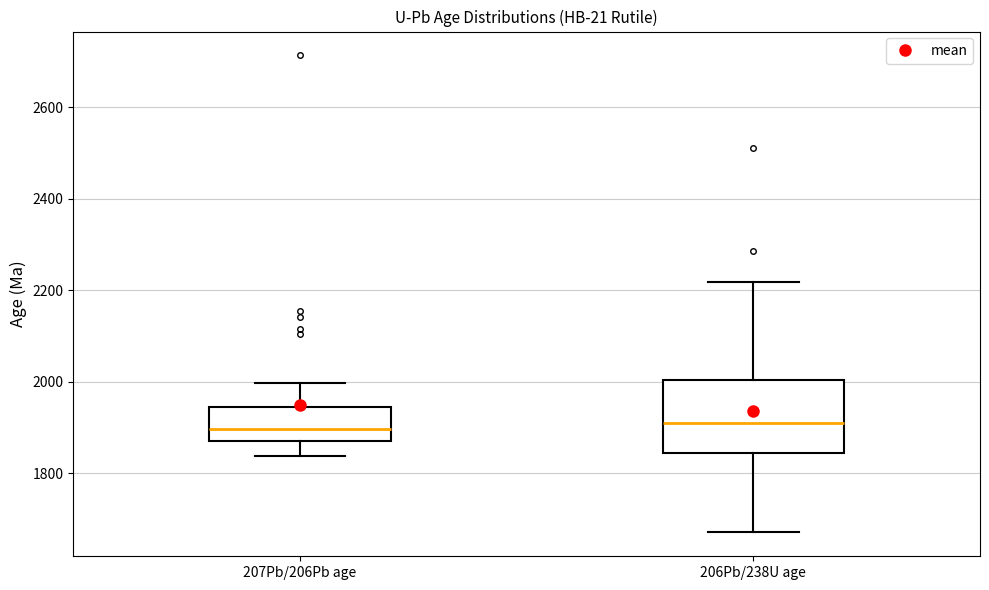

Reading left to right, read every box against the y-axis: the position of its median line, the range the box covers, and the ends of its whiskers. The values are not printed on the chart, so give them approximately, as read against the axis.

207Pb/206Pb age: median 1900, box 1880 to 1940, whiskers 1840 to 2000
206Pb/238U age: median 1900, box 1840 to 2000, whiskers 1680 to 2220